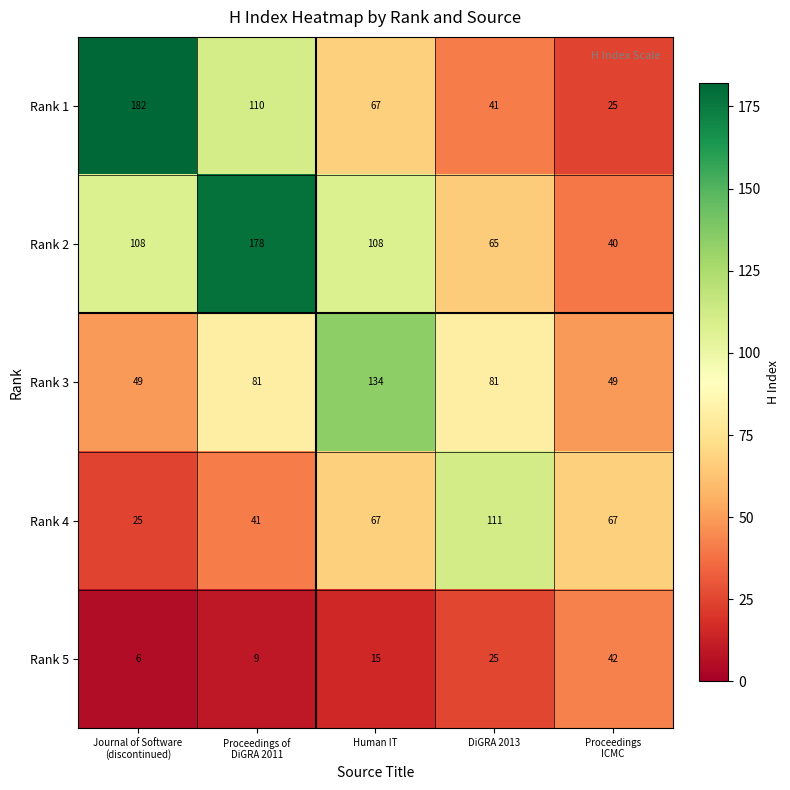

What is the sum of all Rank 5 values?

97